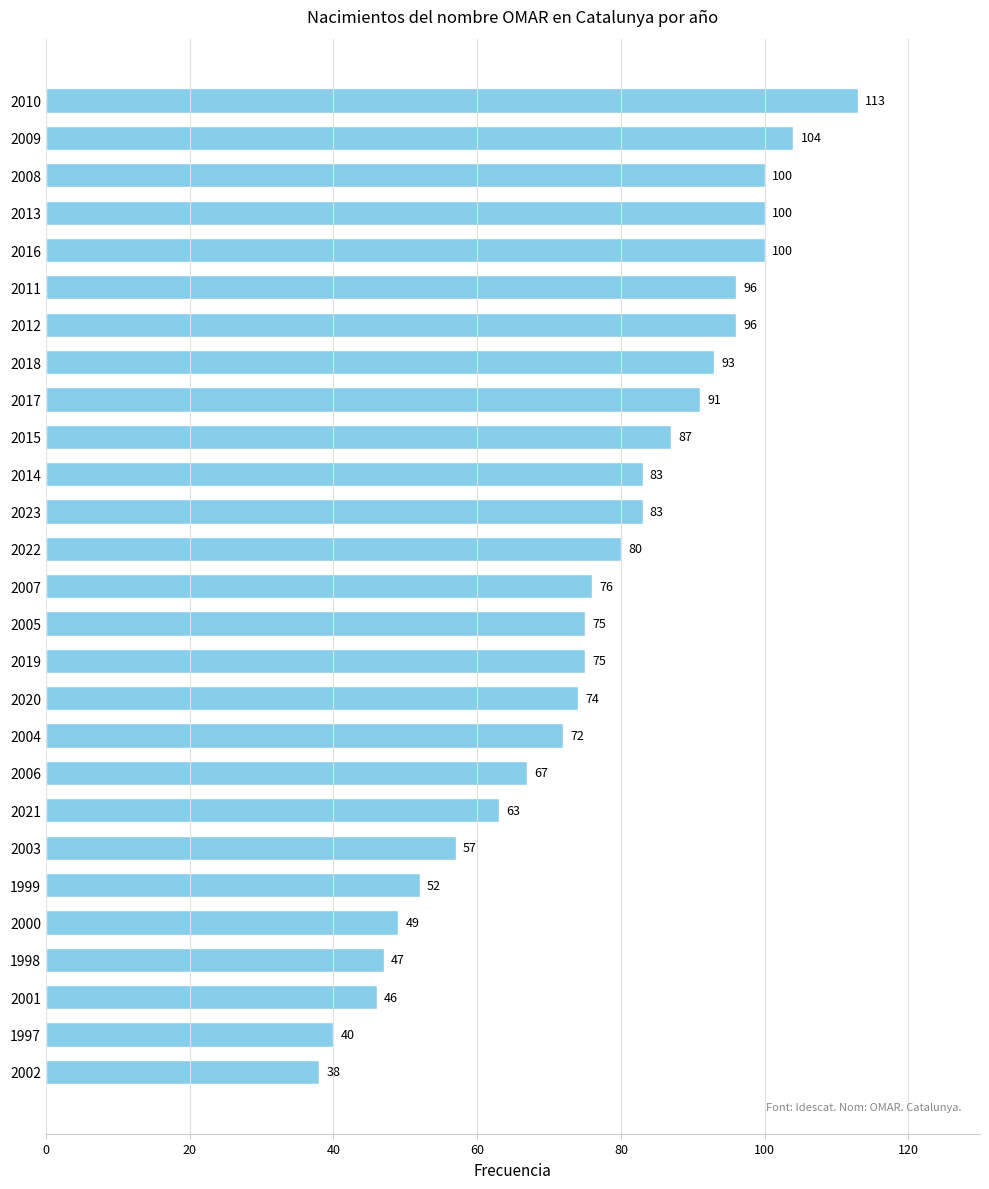

What is the difference between the maximum and second lowest values?

73